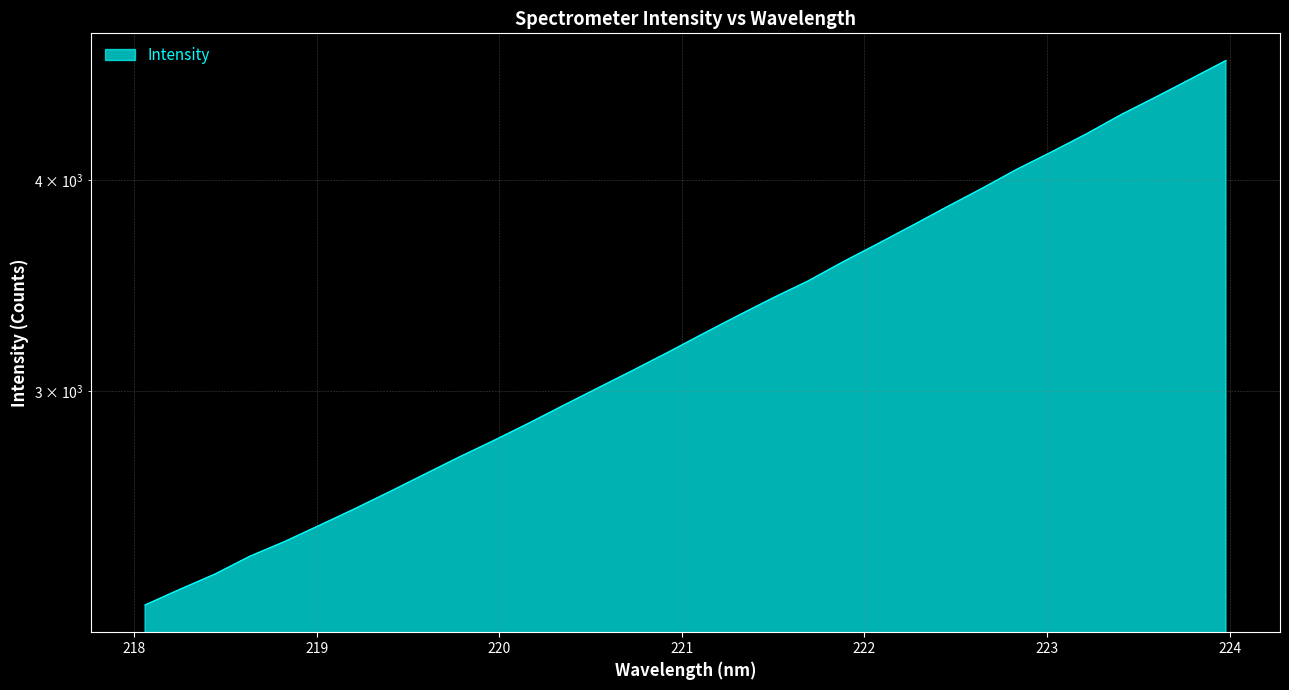

What is the value of the 27th point from the left?

4156.9